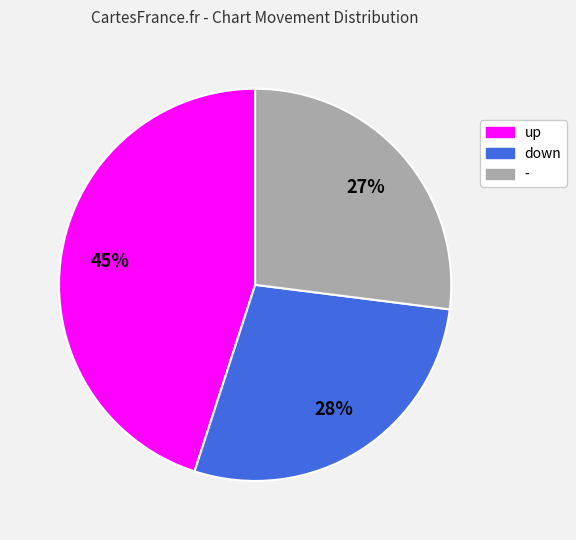

Which category has the smallest portion of the pie?

-